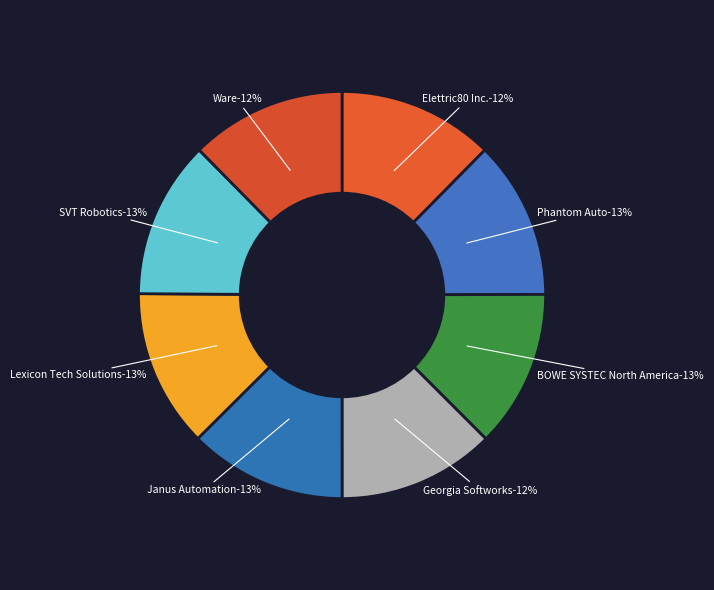

What percentage do SVT Robotics and Elettric80 Inc. together represent?

24.9%